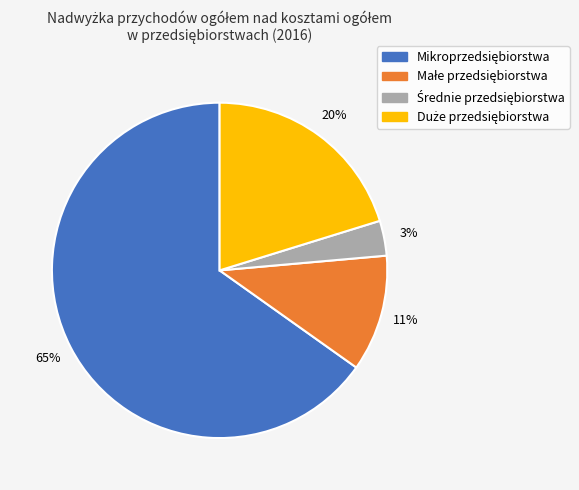

Count the number of slices in the pie.

4